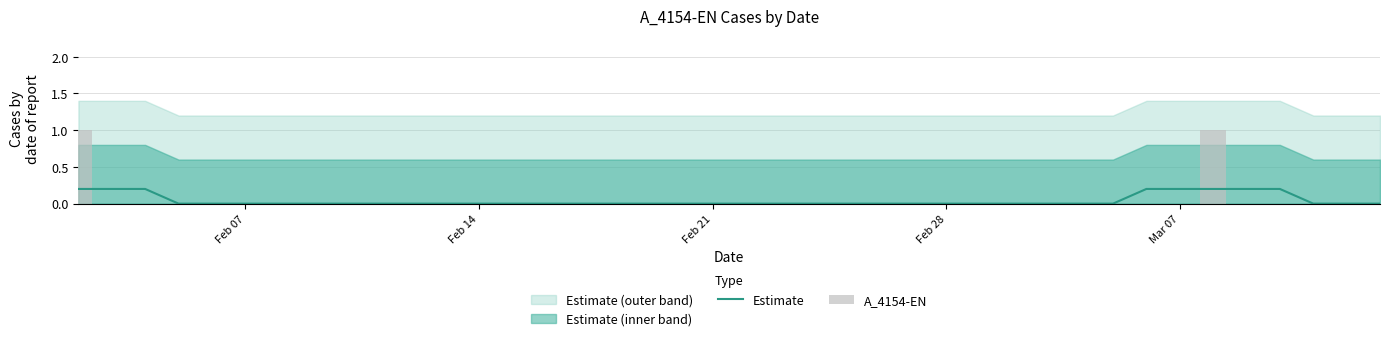

Which series has the widest spread of values?

A_4154-EN